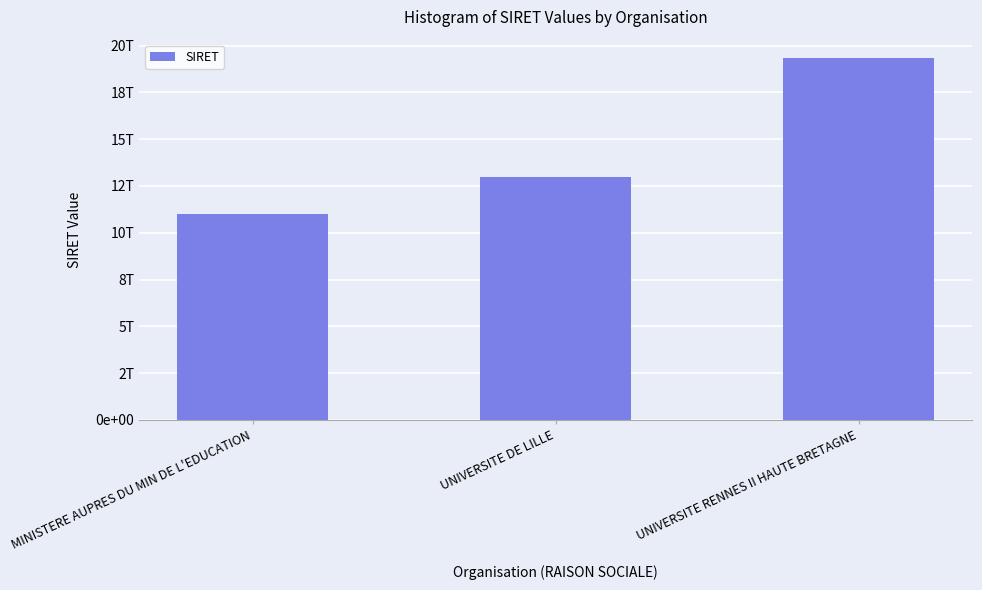

At which category does the chart reach its peak across all series?

UNIVERSITE RENNES II HAUTE BRETAGNE